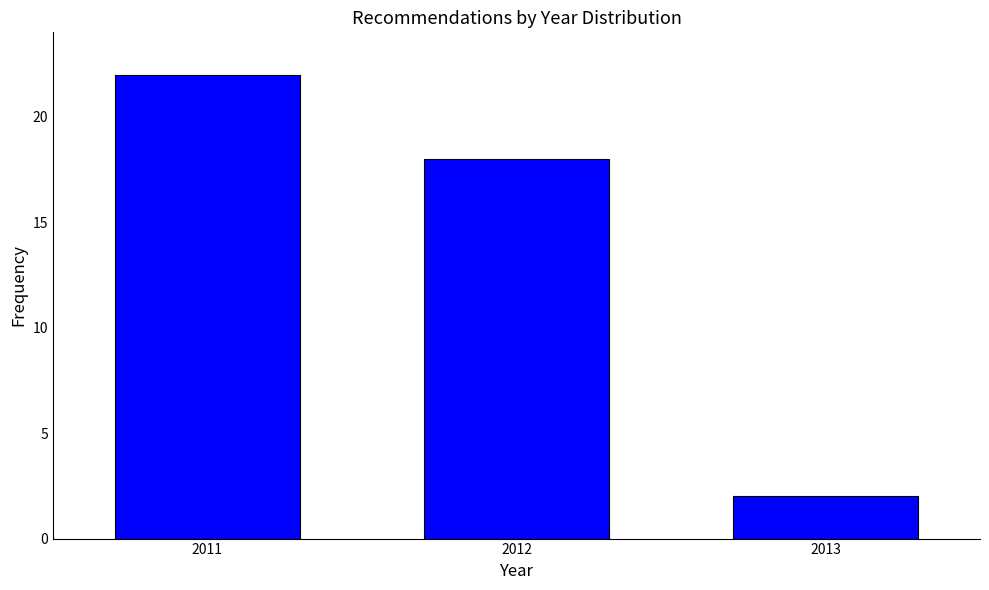

Reading right to left, transcribe all the data shown in this chart.

2	18	22